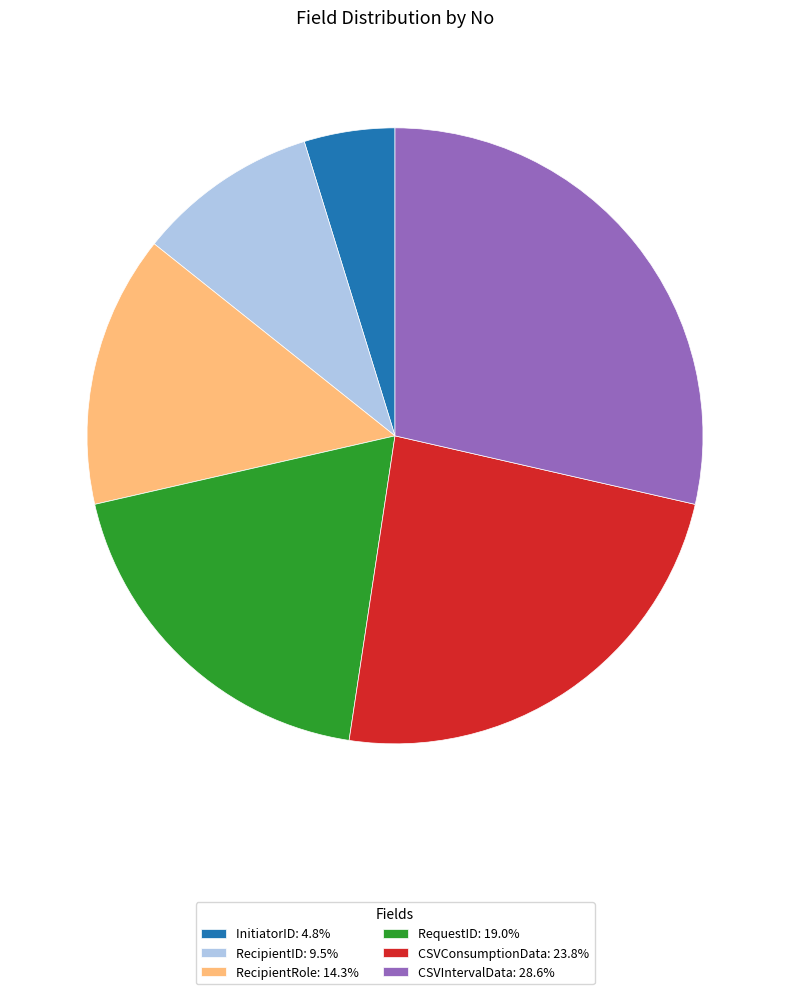

Is the sum of RecipientID: 9.5% and InitiatorID: 4.8% greater than half?

No